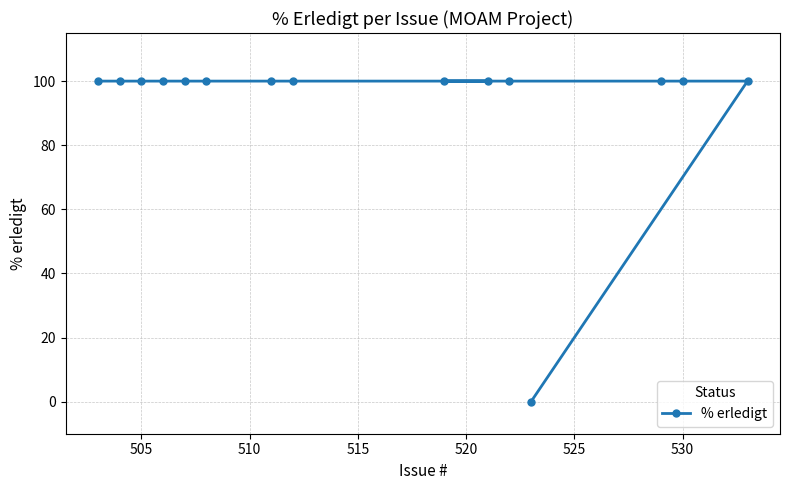

What is the maximum value shown in the chart?

100